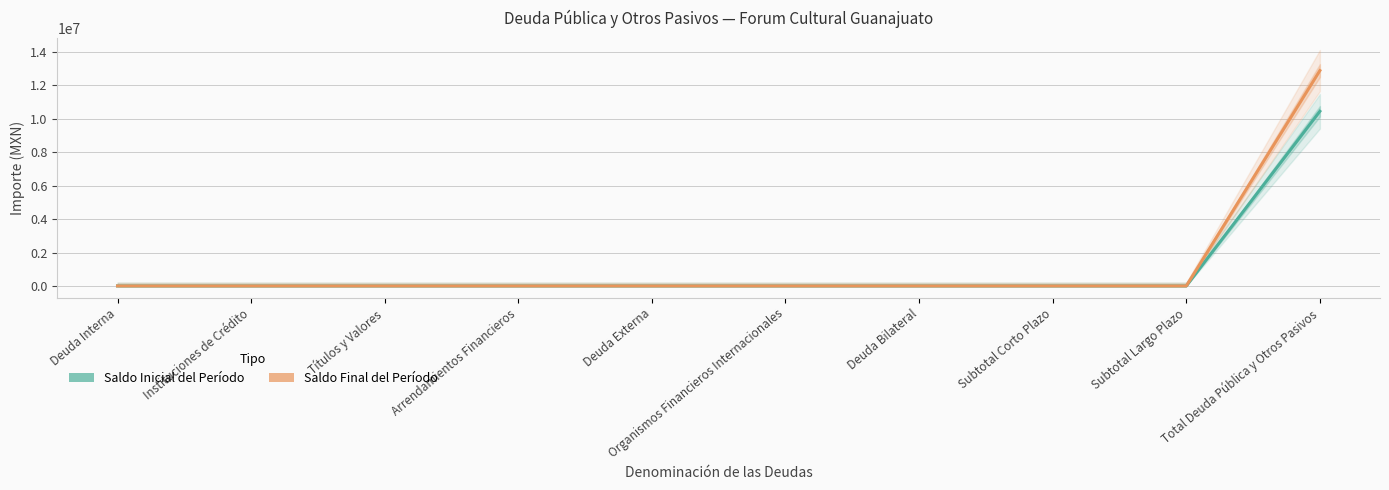

The value of Saldo Inicial del Período at Total Deuda Pública y Otros Pasivos is 10448814.3. True or false?

True